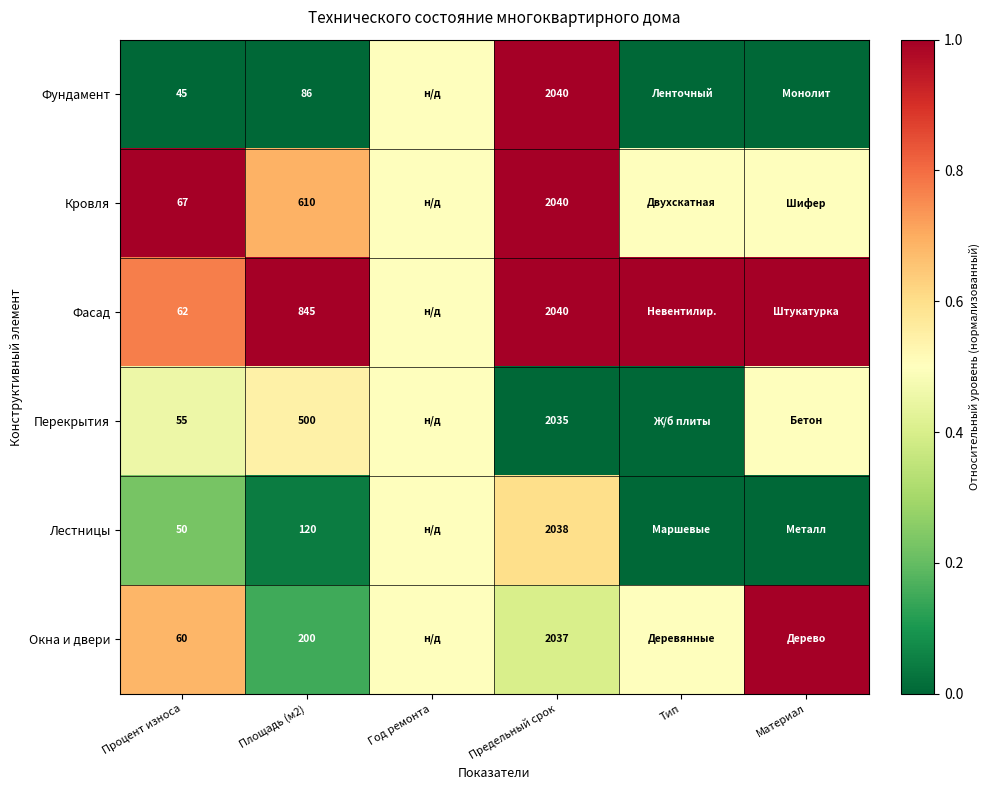

What is the spread (max minus min) of values at Материал?

1.0